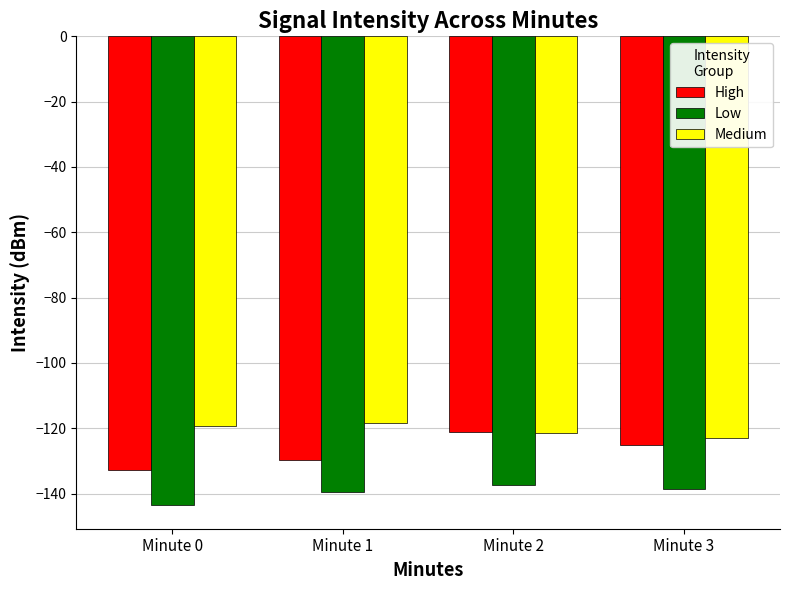

What is the sum of the Low values at Minute 1 and Minute 3?

-277.9